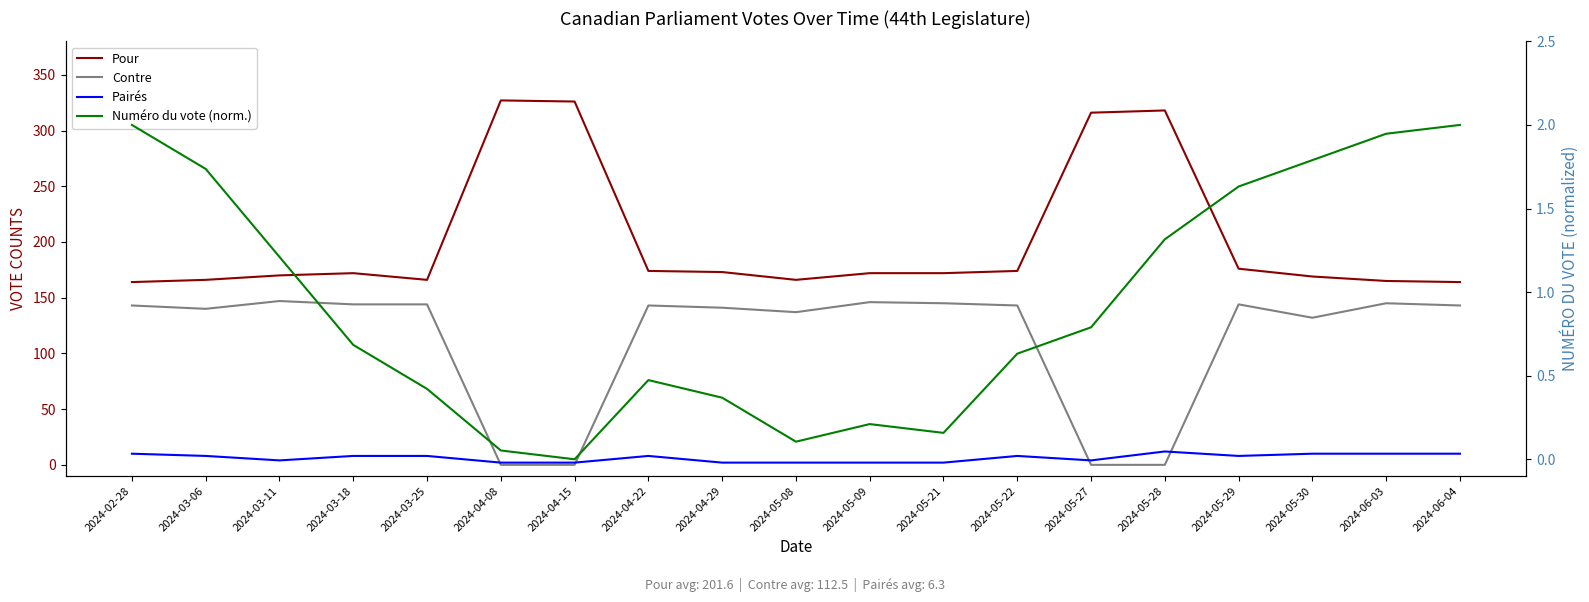

How many data points in Contre are less than 143?

8